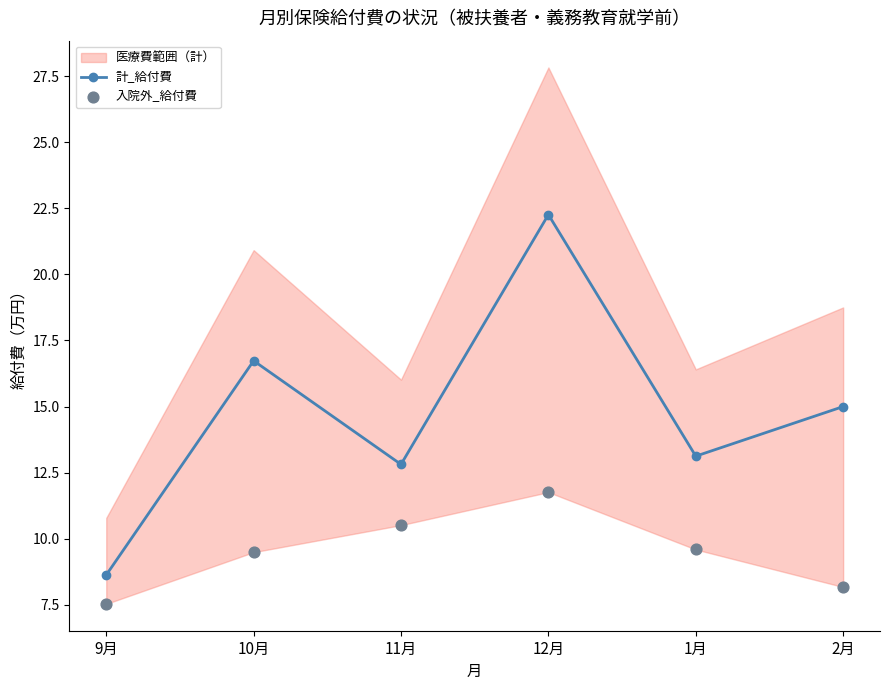

Which series contains the lowest Y value?

入院外_給付費